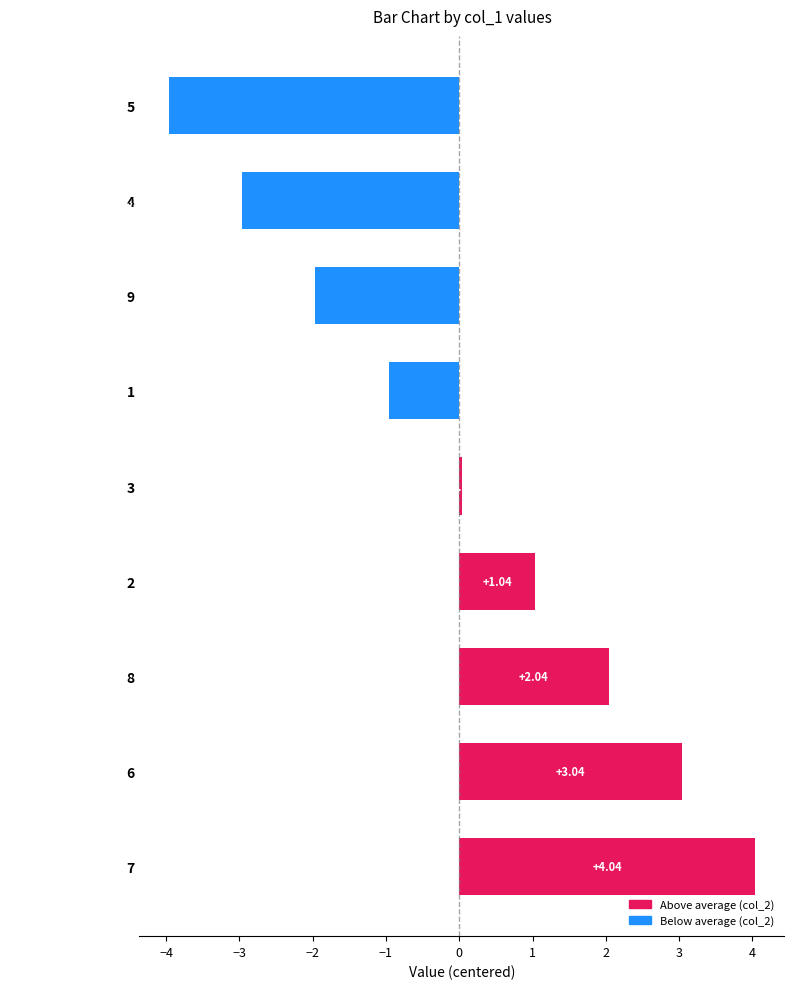

List the labels in order of value, smallest first.

5, 4, 9, 1, 3, 2, 8, 6, 7